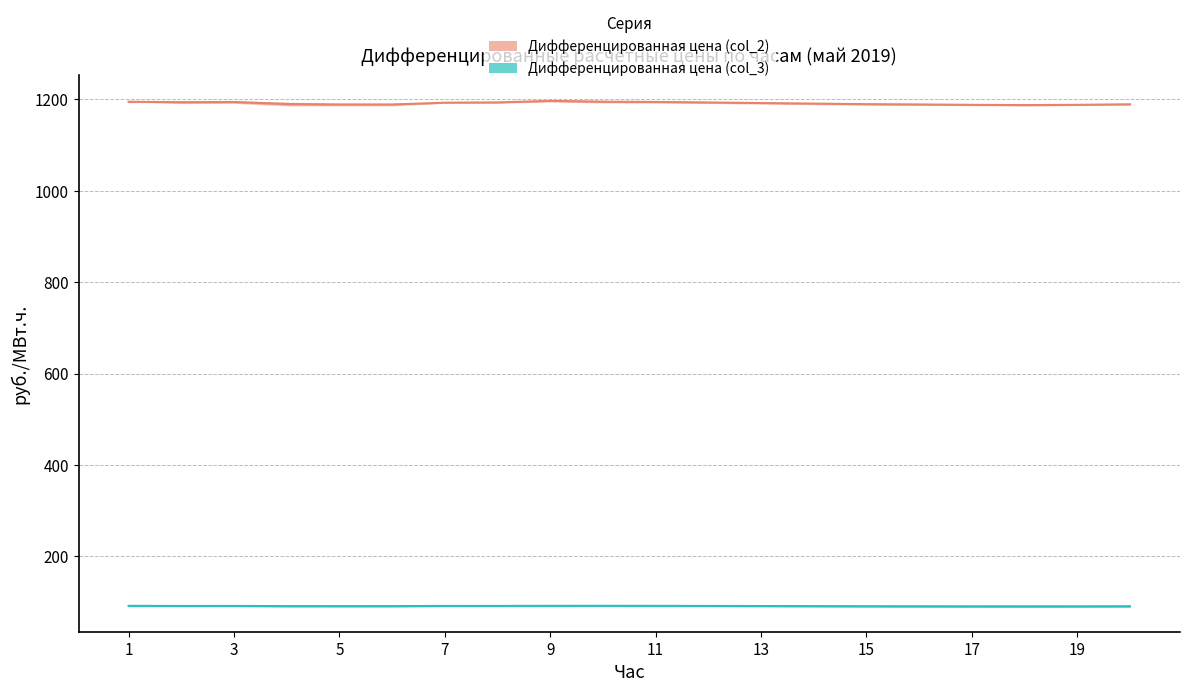

List the labels in order of col_3_lower value, smallest first.

18, 17, 19, 16, 20, 15, 5, 14, 6, 4, 13, 2, 3, 7, 12, 8, 1, 11, 9, 10